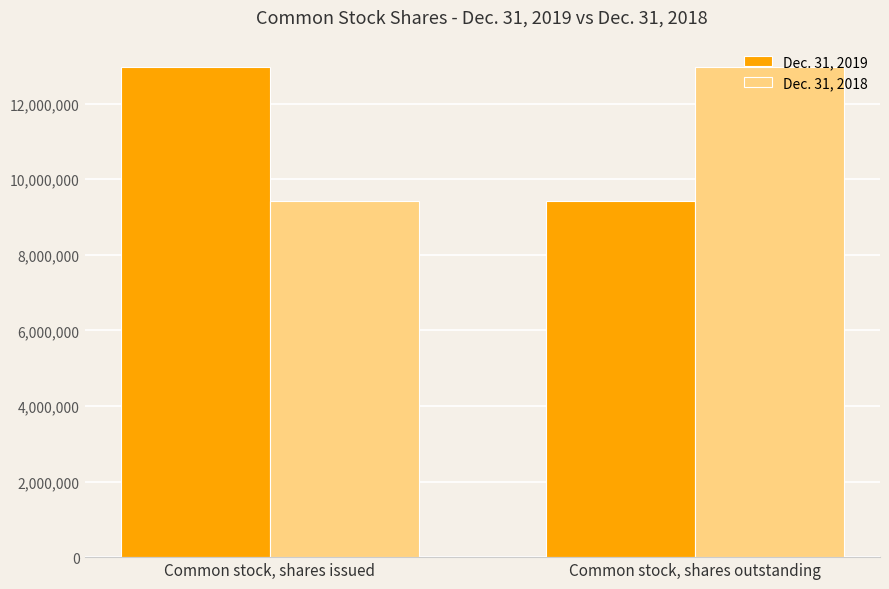

Is the value of Dec. 31, 2019 at Common stock, shares issued greater than the value of Dec. 31, 2018 at Common stock, shares issued?

Yes